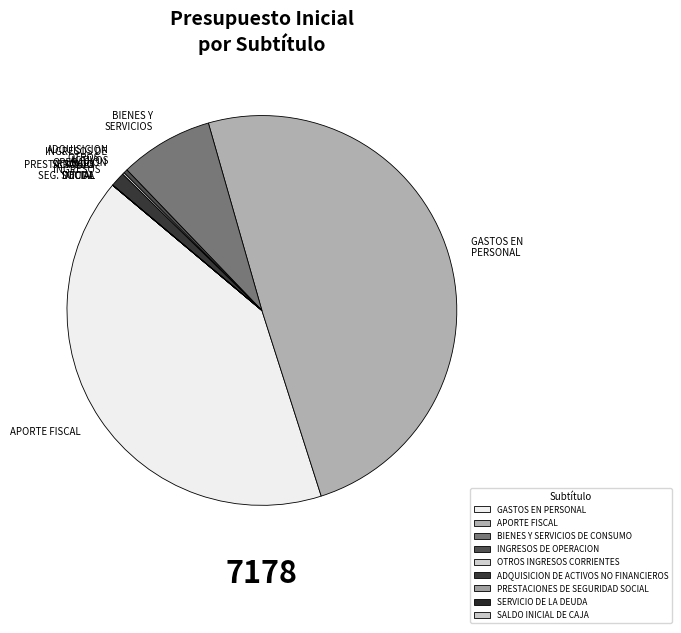

What is the ratio of the value at APORTE FISCAL to the value at ADQUISICION ACTIVOS?

124.5